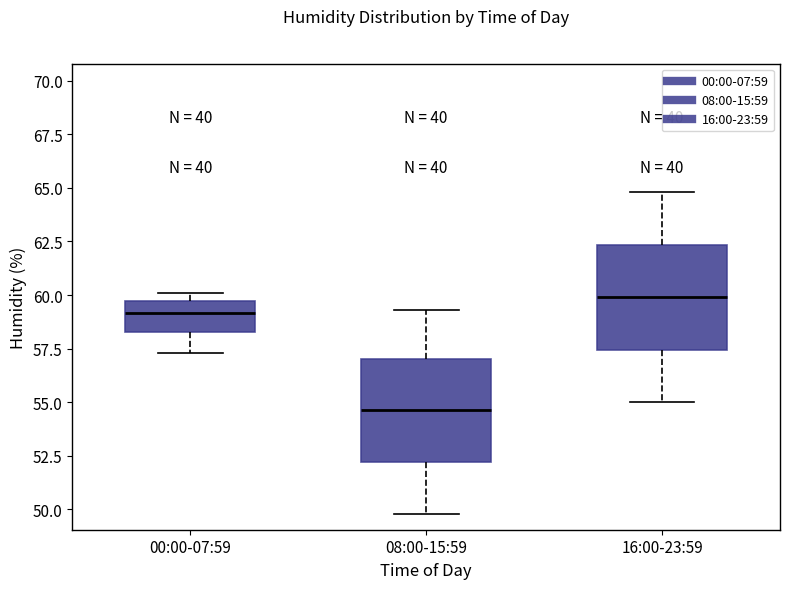

Reading left to right, read every box against the y-axis: the position of its median line, the range the box covers, and the ends of its whiskers. The values are not printed on the chart, so give them approximately, as read against the axis.

00:00-07:59: median 59.0, box 58.5 to 59.5, whiskers 57.5 to 60.0
08:00-15:59: median 54.5, box 52.0 to 57.0, whiskers 50.0 to 59.5
16:00-23:59: median 60.0, box 57.5 to 62.5, whiskers 55.0 to 65.0